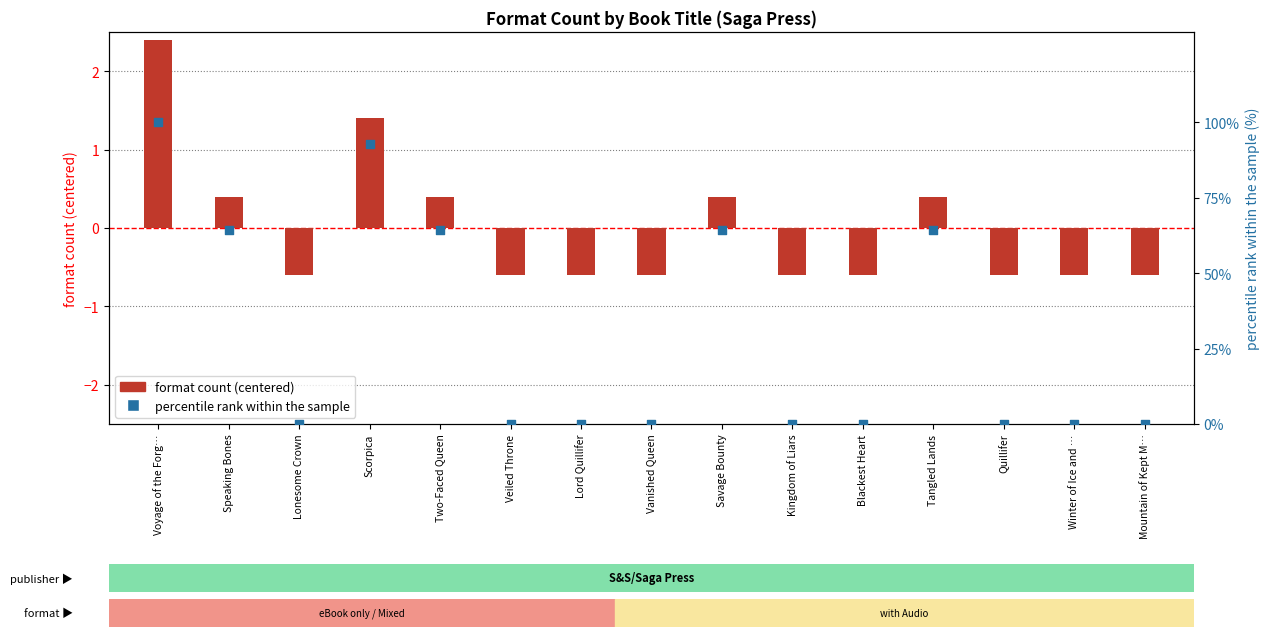

Which series has the largest total across all categories?

percentile rank within sample